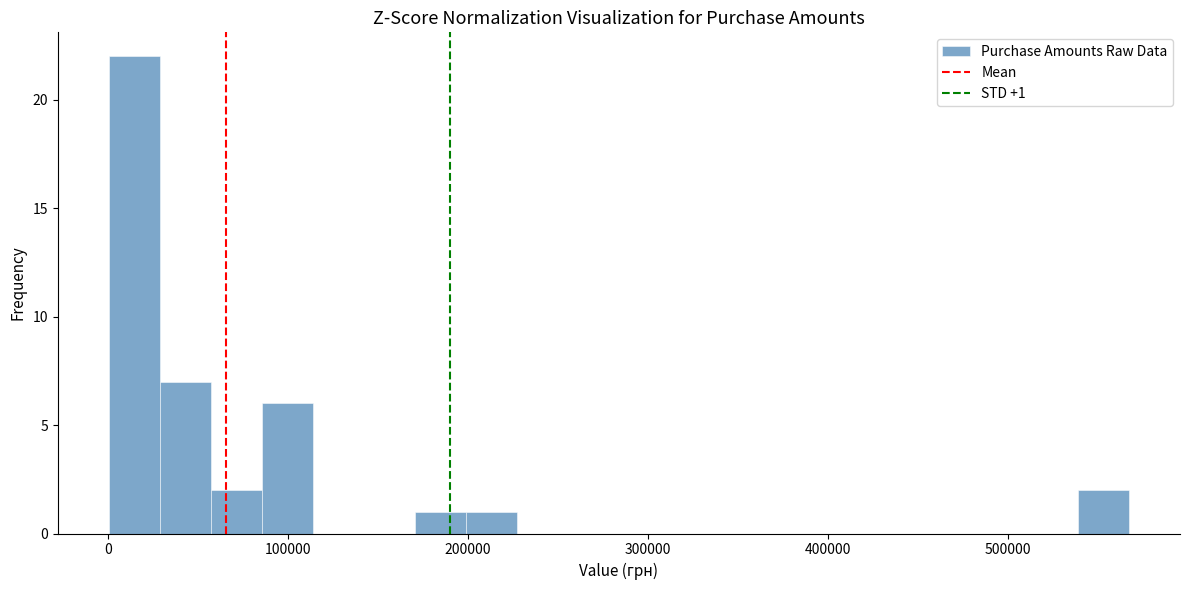

Read against the x-axis, roughly where is the centre of the tallest bar?

10000